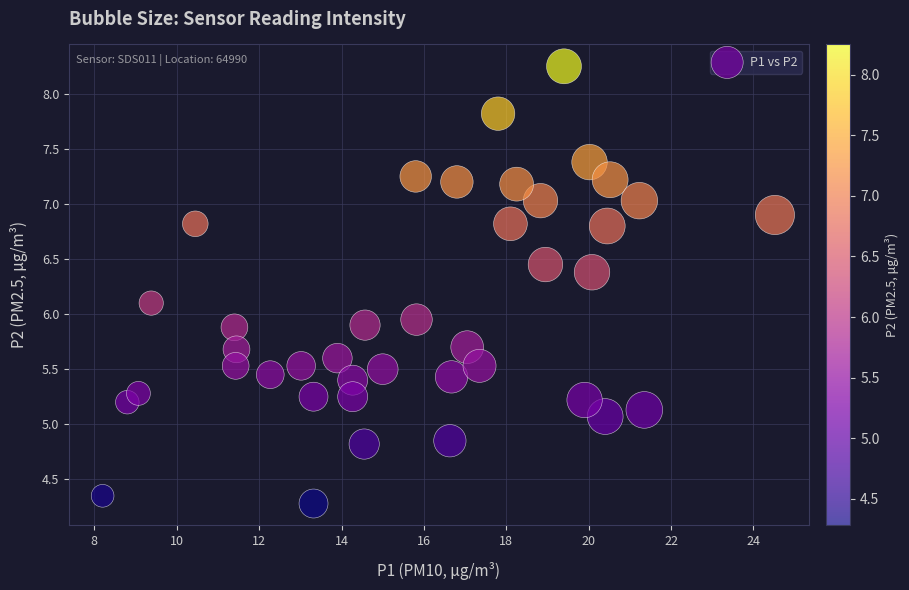

What is the range of X values (max minus min)?

16.3